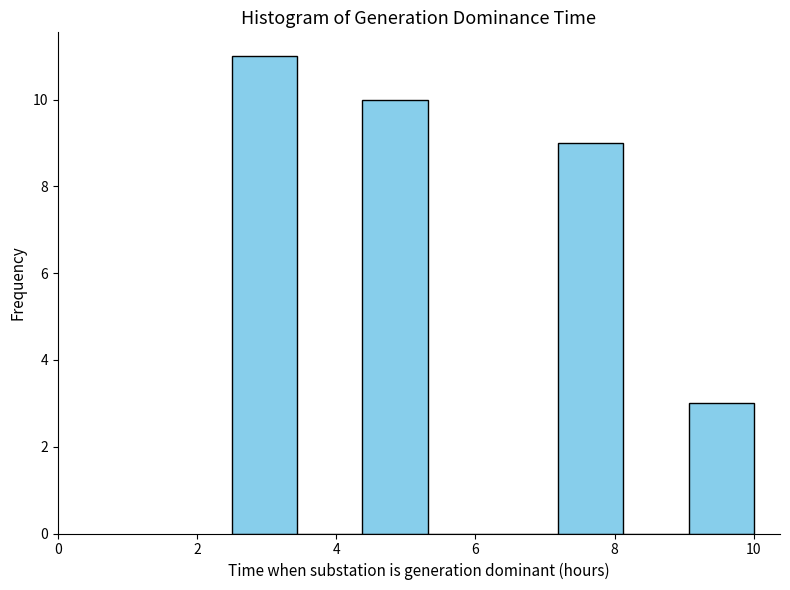

What is the height of the bar covering 9.0 to 10.0 on the x-axis? Neither the bar edges nor the heights are printed on the chart, so give them approximately, as read against the axes.

3